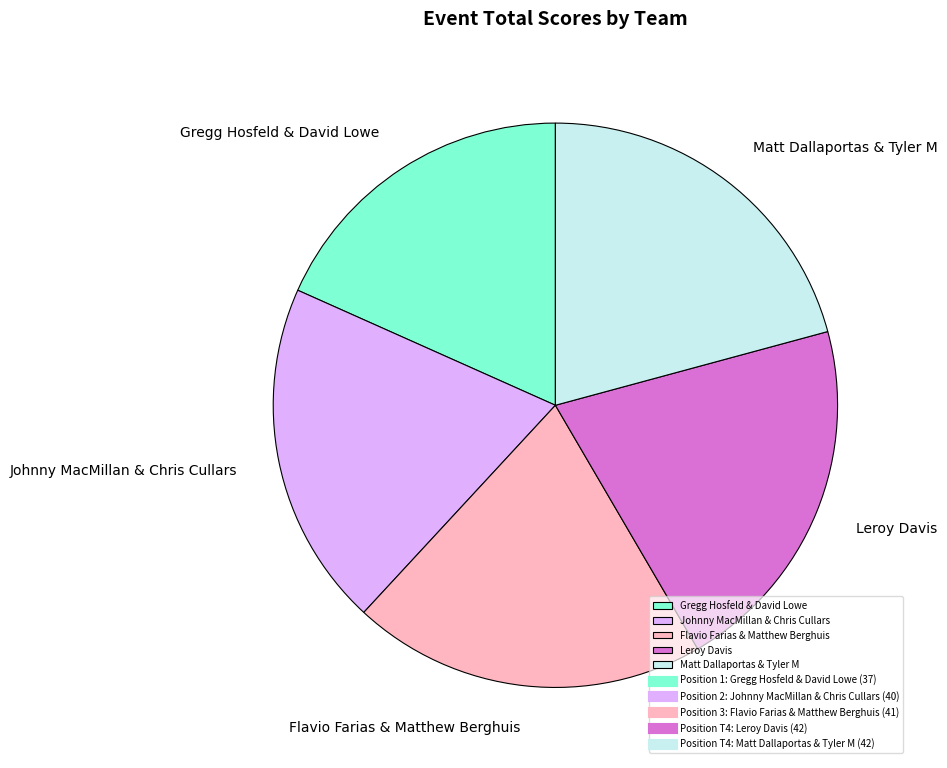

What is the ratio of the value at Gregg Hosfeld & David Lowe to the value at Flavio Farias & Matthew Berghuis?

0.9